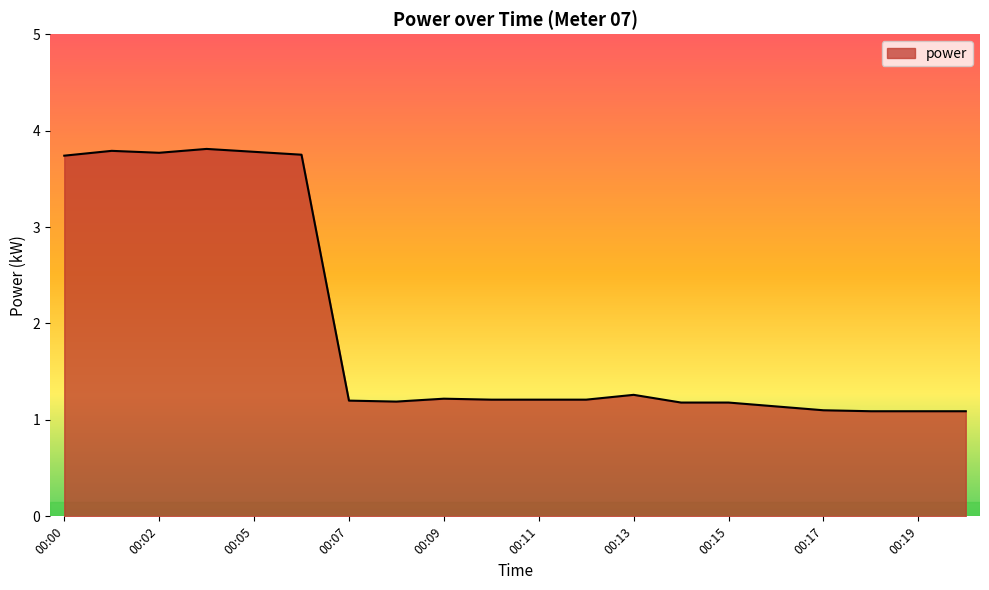

How many lines are shown in the chart?

1